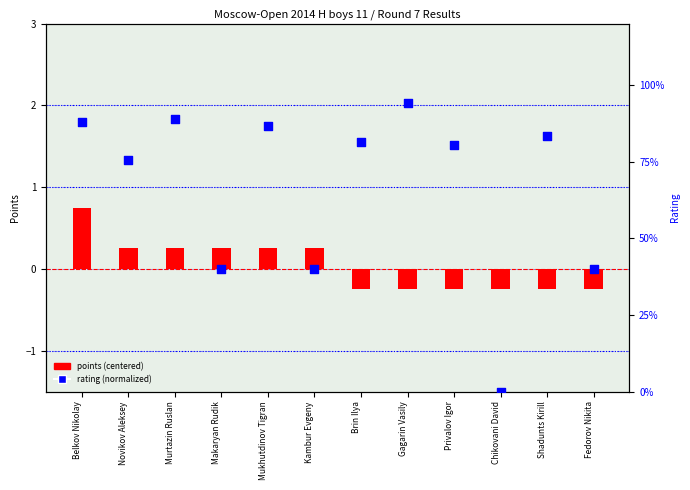

Which series reaches the minimum Y coordinate?

points (centered)